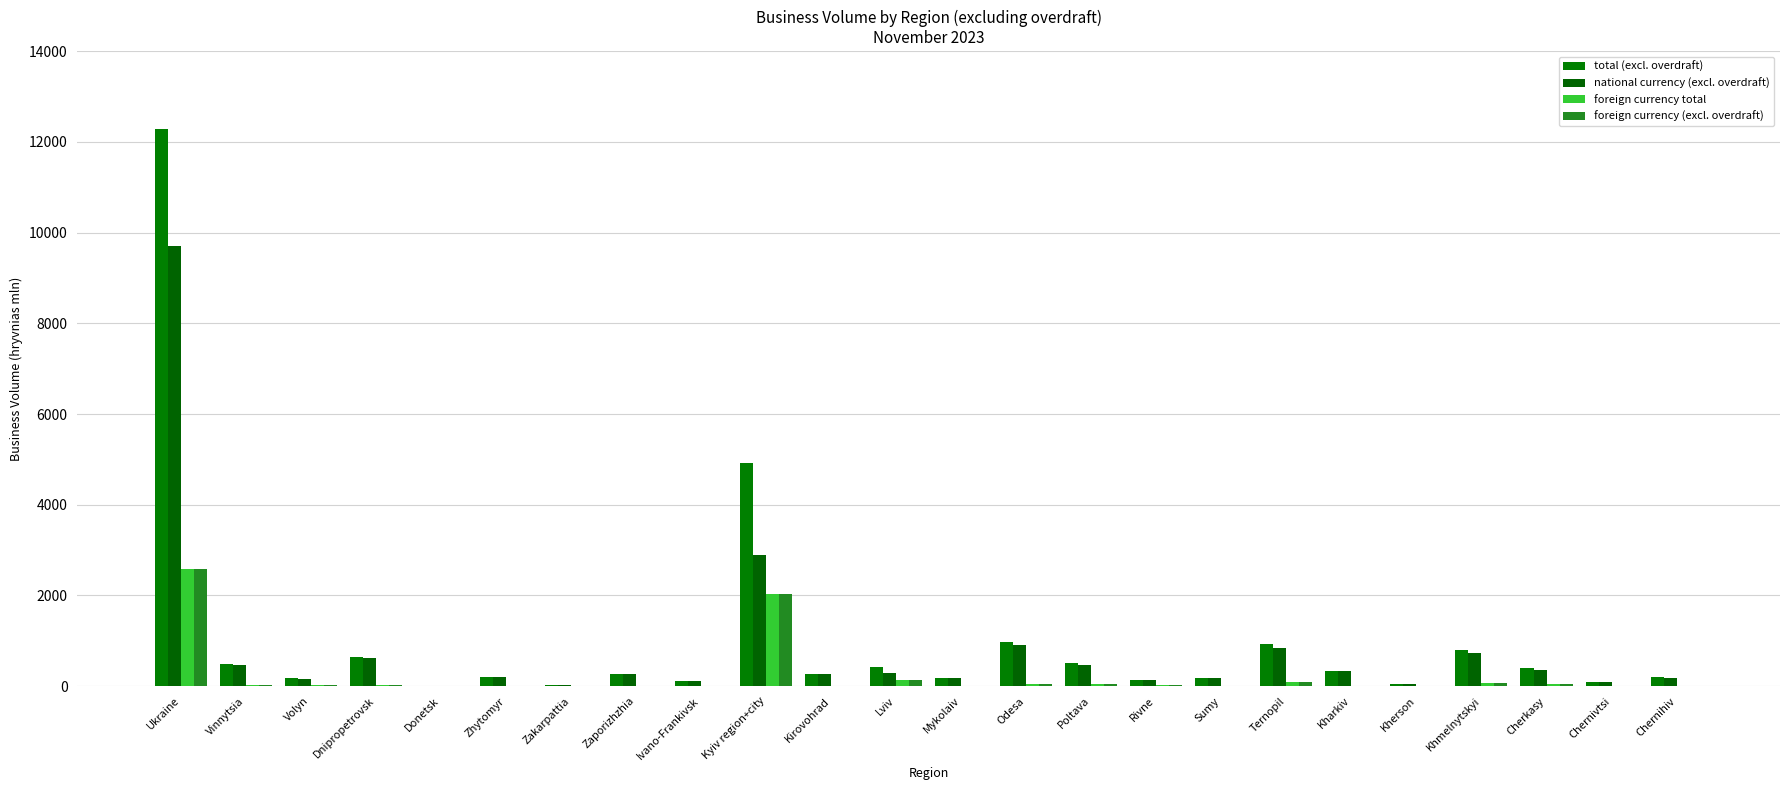

What is the total value across all series at Khmelnytskyi?

1669.8